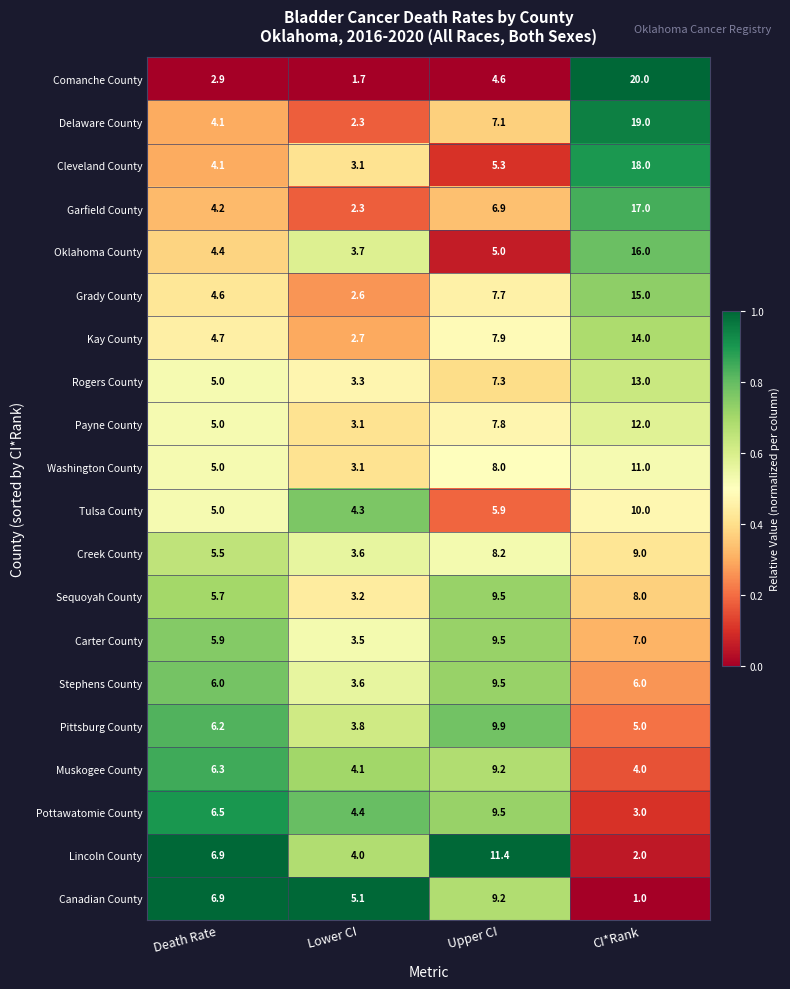

What is the minimum value shown in the chart?

1.0